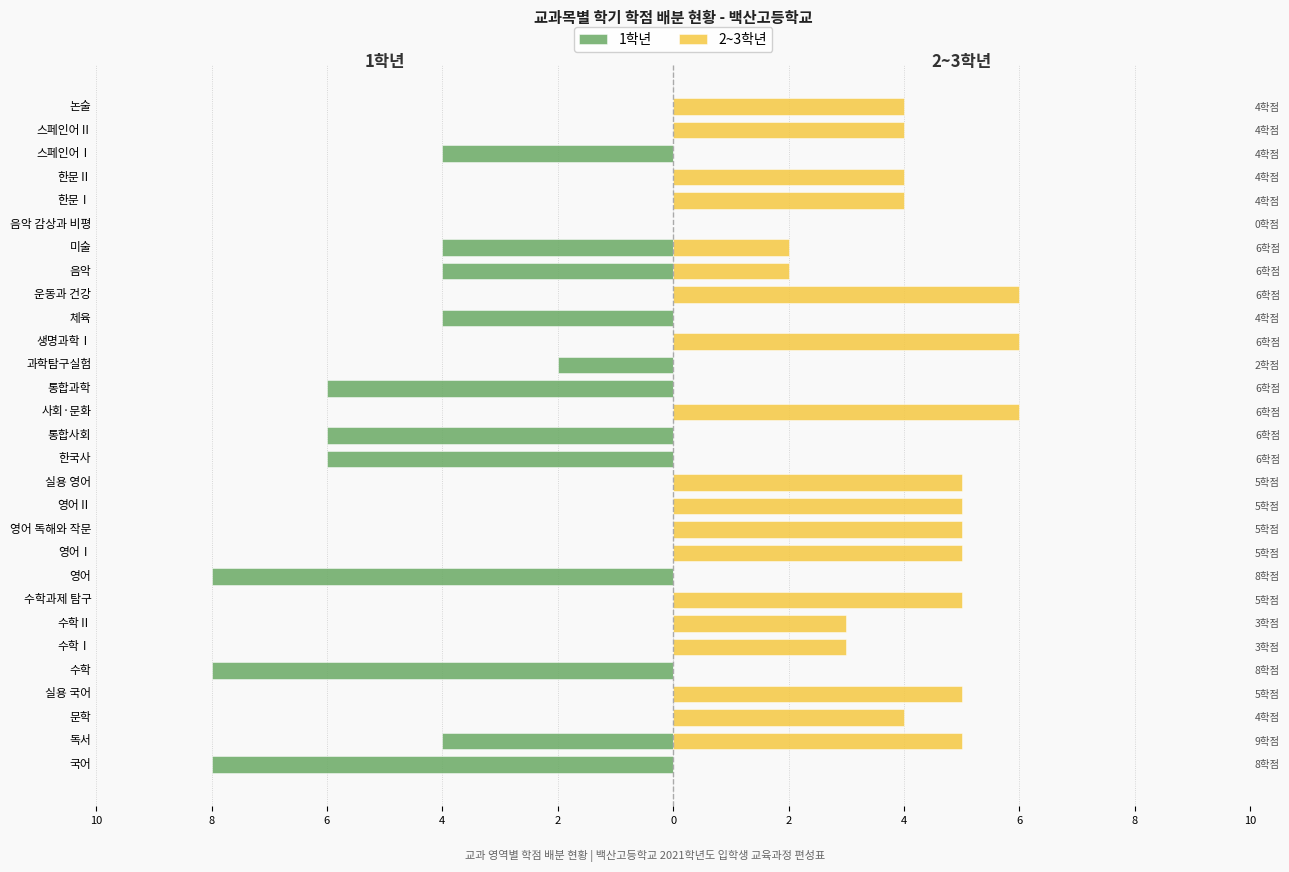

What value does the 2~3학년 series have at 사회·문화?

6